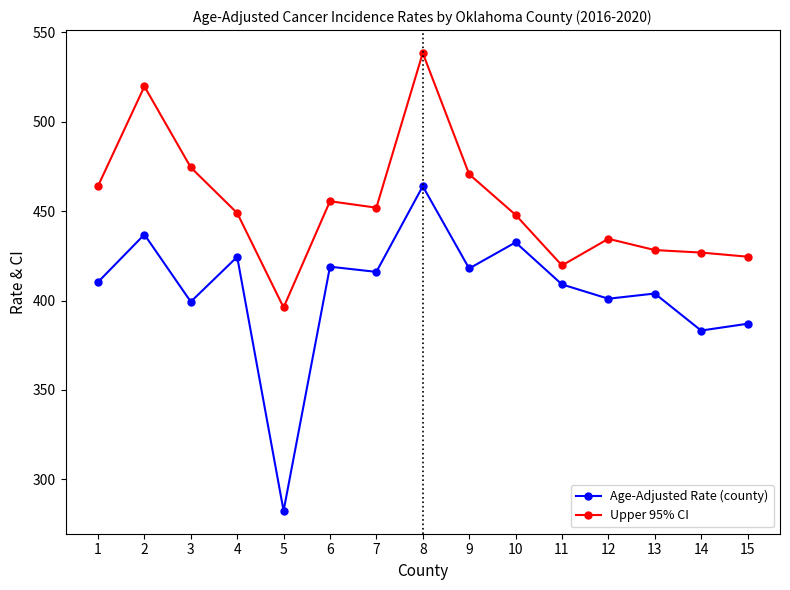

Which category has the lowest value across all series?

5